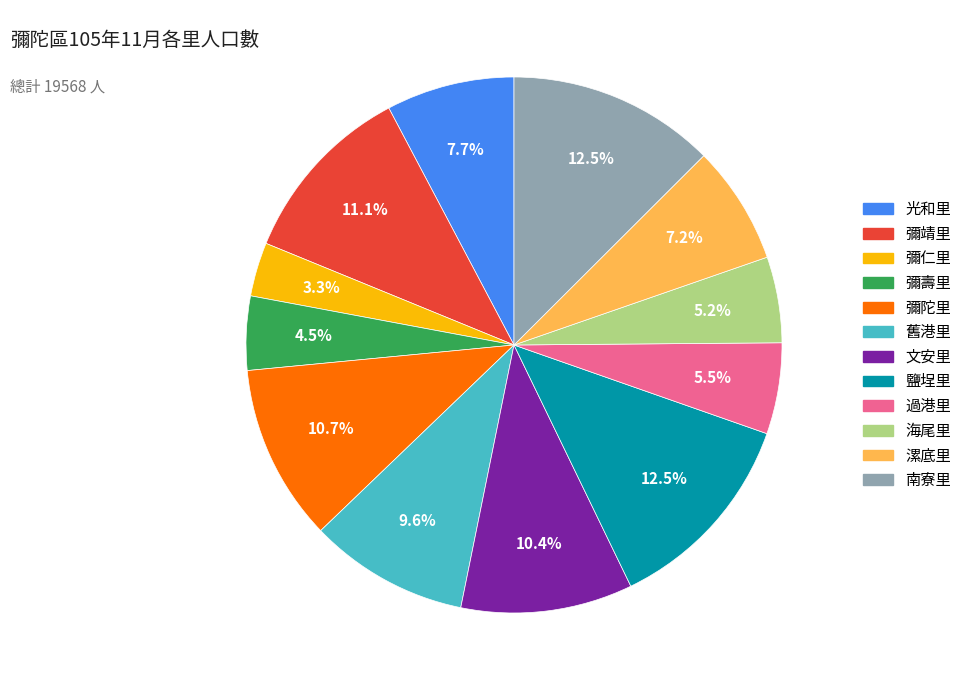

Approximately how many times larger is the value at 過港里 compared to 南寮里?

0.4